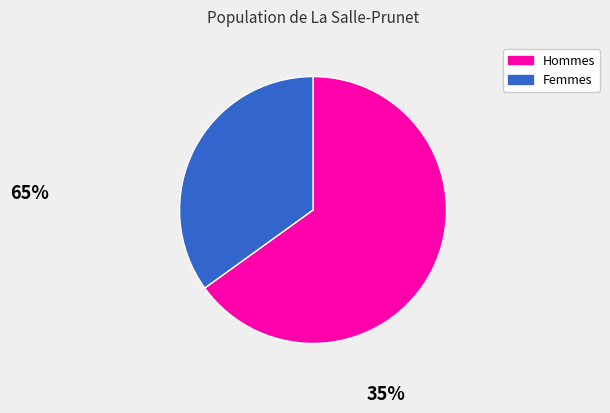

Rank the categories by value from lowest to highest.

Femmes, Hommes